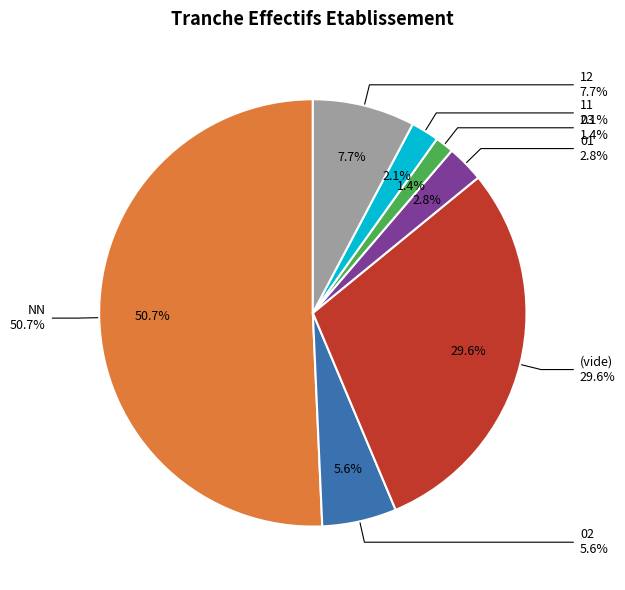

Which category accounts for the majority?

NN